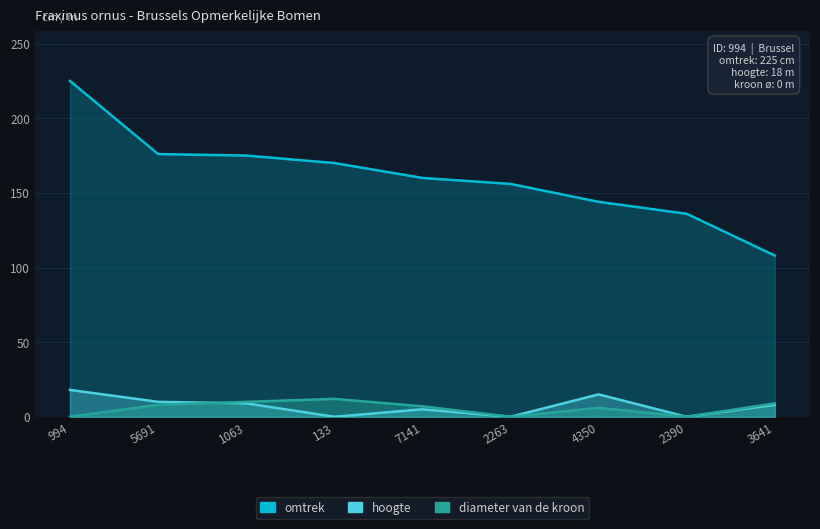

True or false: diameter van de kroon and omtrek cross at least once.

False